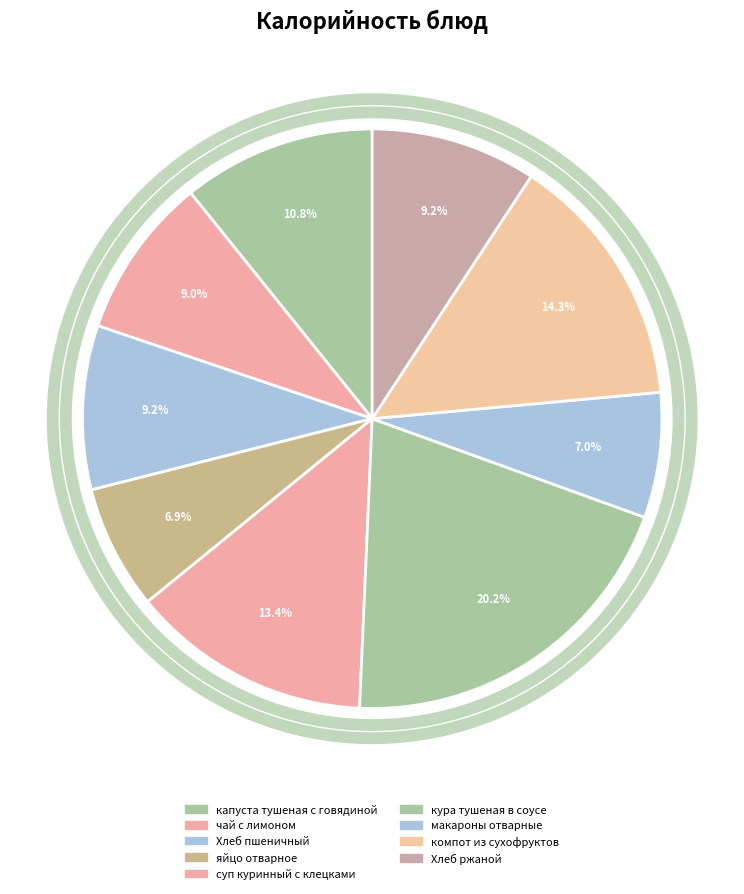

How many segments does this pie chart have?

9